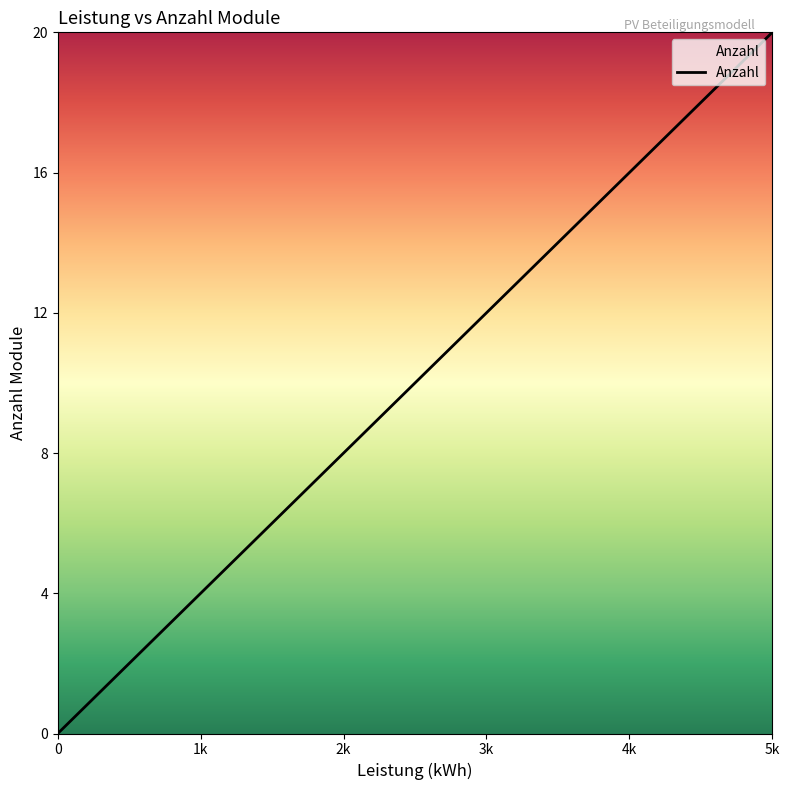

What is the greatest value displayed?

20